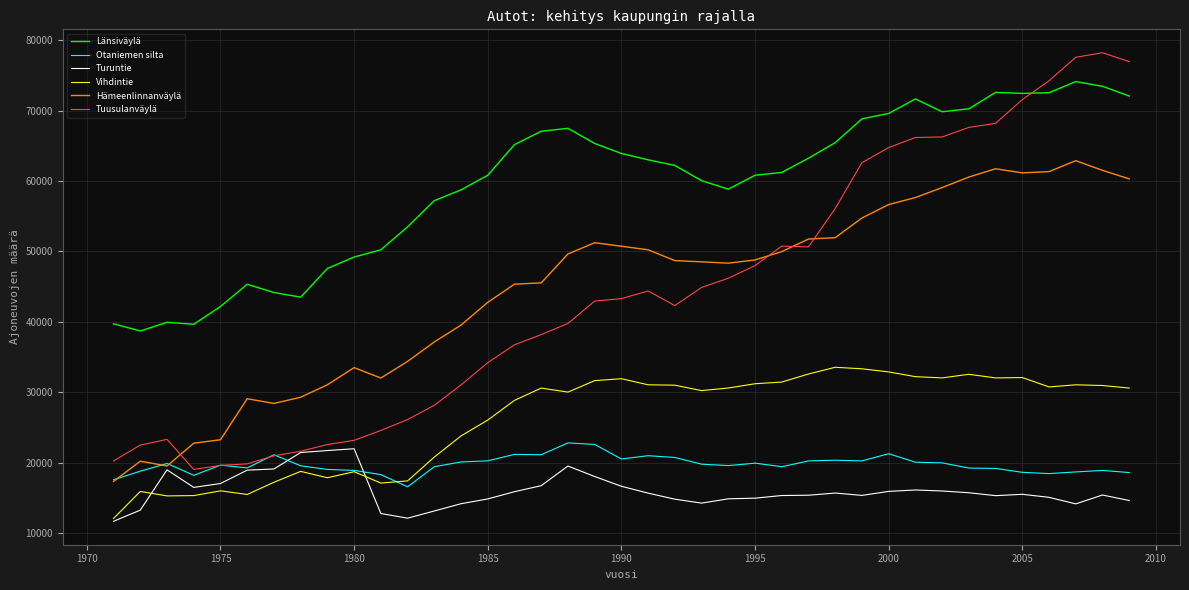

Rank the series by their maximum value, from highest to lowest.

Tuusulanväylä, Länsiväylä, Hämeenlinnanväylä, Vihdintie, Otaniemen silta, Turuntie